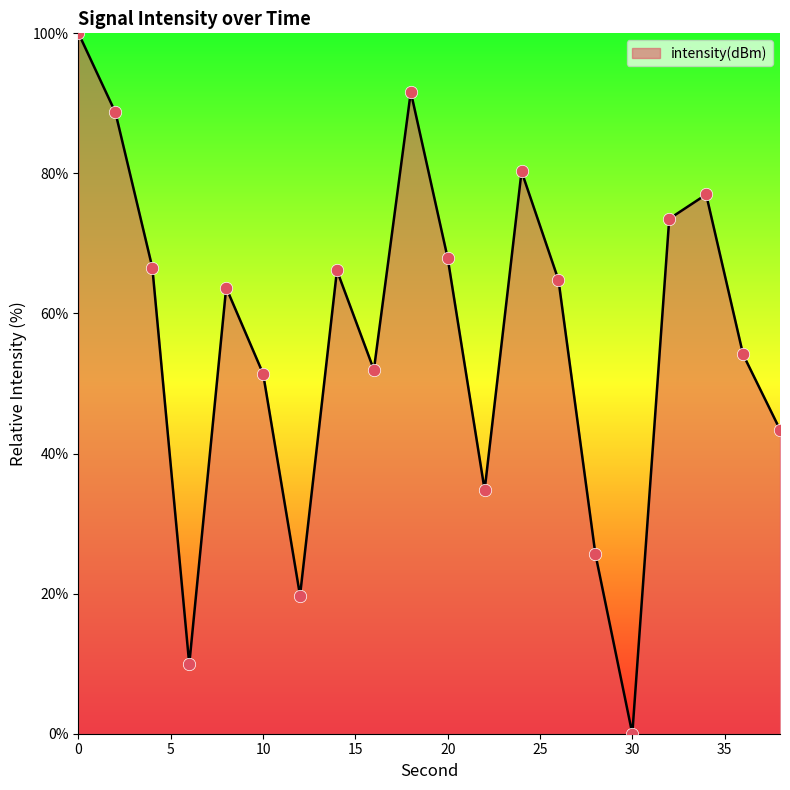

What is the maximum value shown in the chart?

100.0